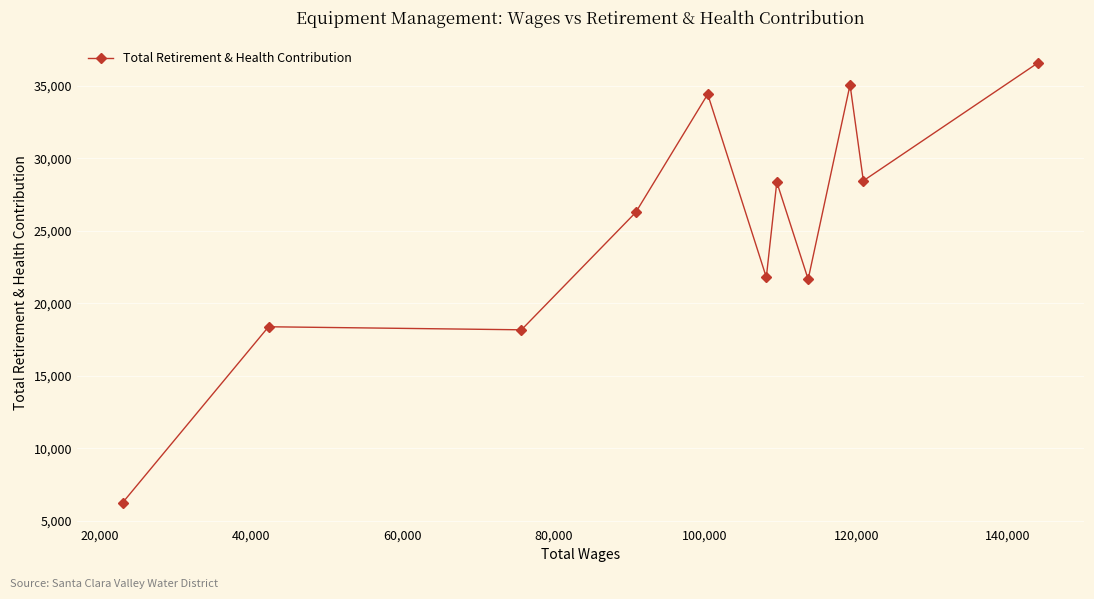

What is the smallest value displayed?

6244